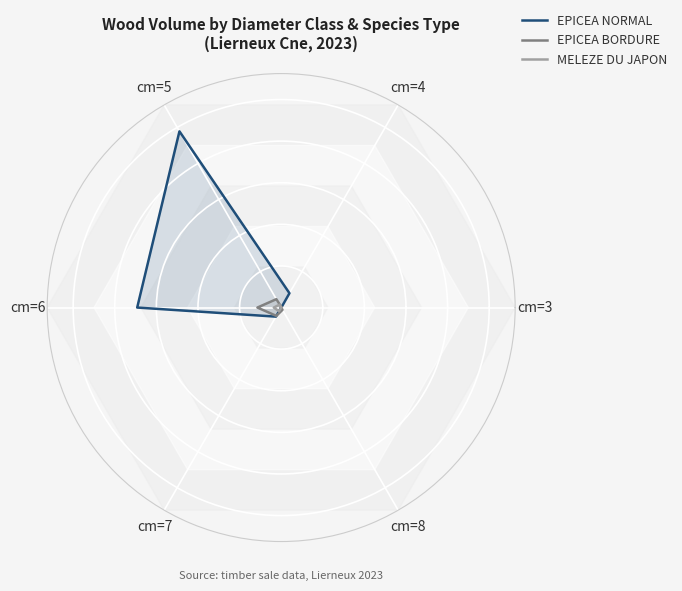

True or false: EPICEA NORMAL has more than 0 points higher than both neighbors.

True